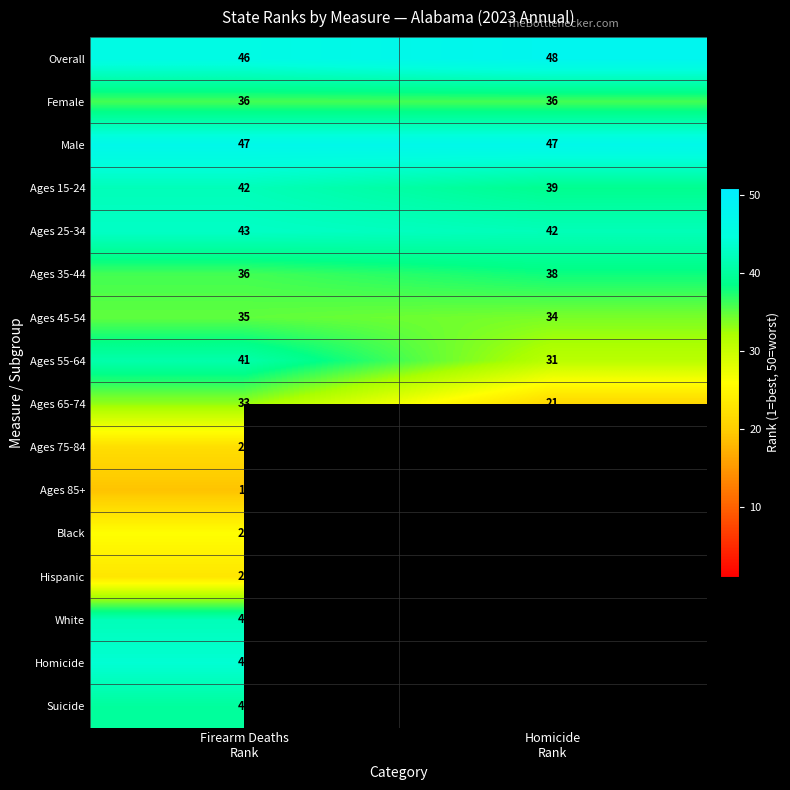

At which category is the sum across all series the highest?

Firearm Deaths
Rank